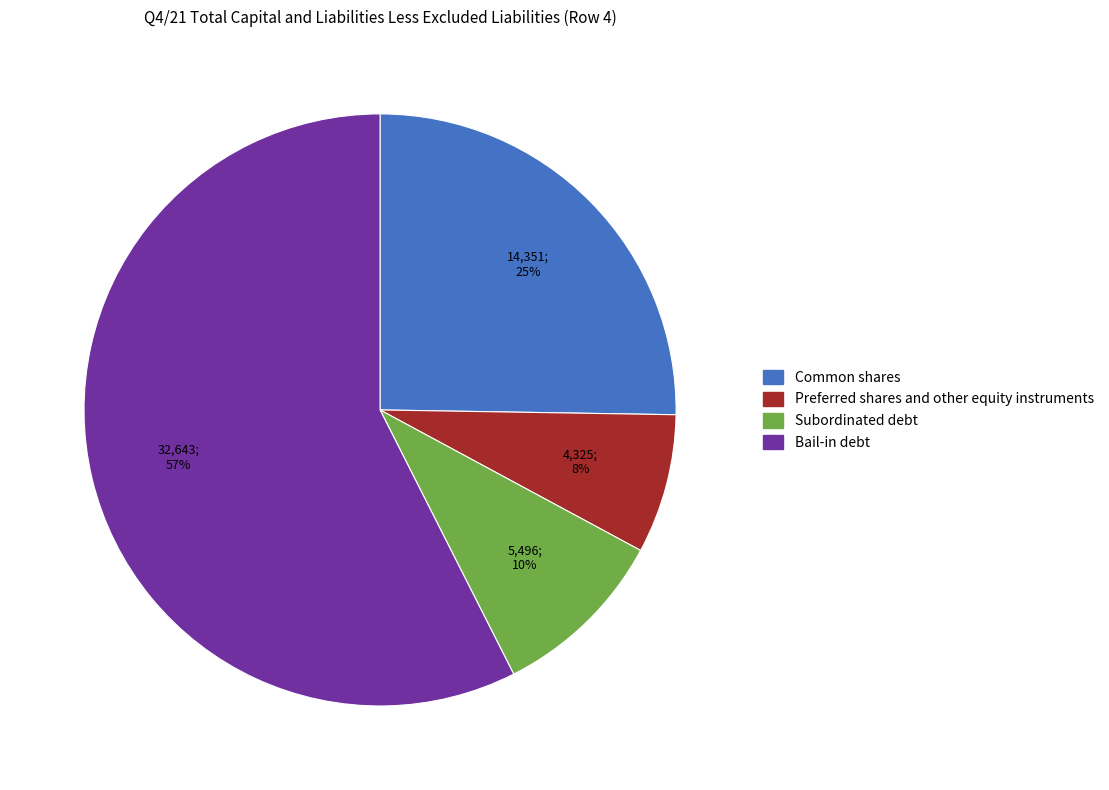

Is the sum of Bail-in debt and Subordinated debt greater than half?

Yes